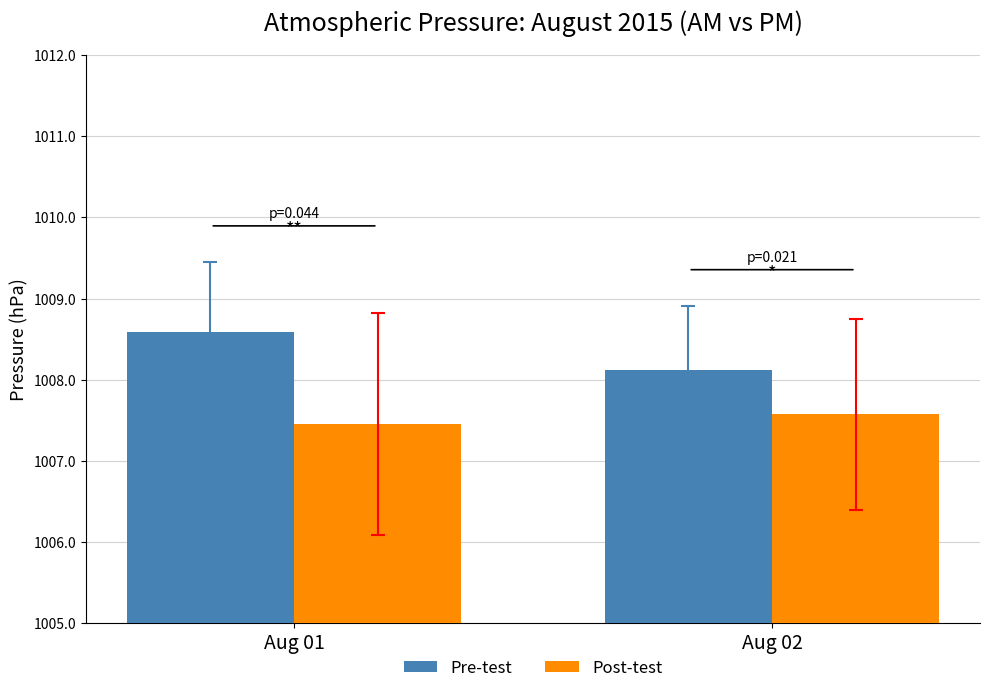

What is the total value across all series at Aug 02?

2015.7